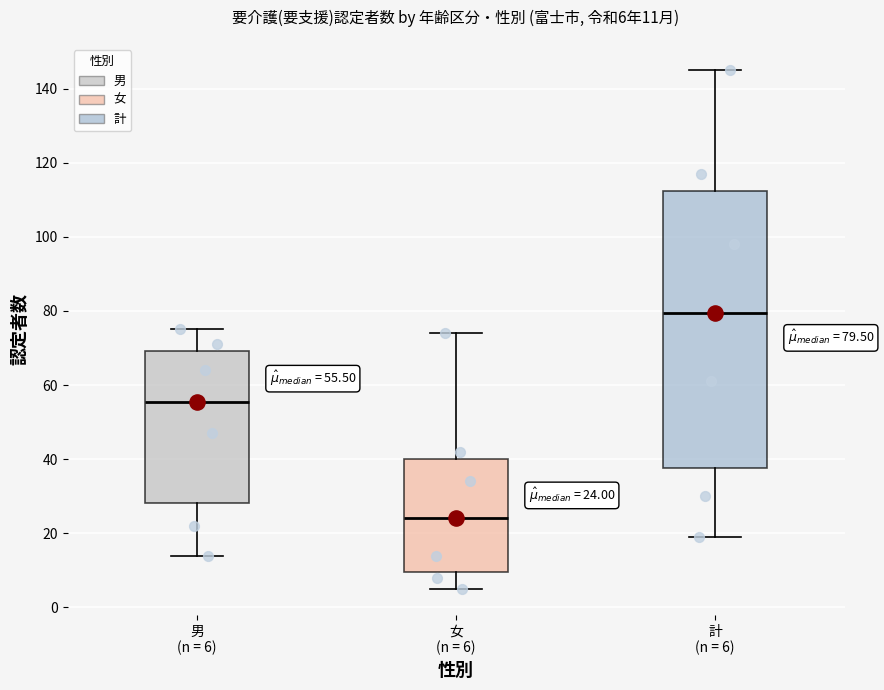

Which box is the tallest, from its lower edge to its upper edge?

計 (n = 6)